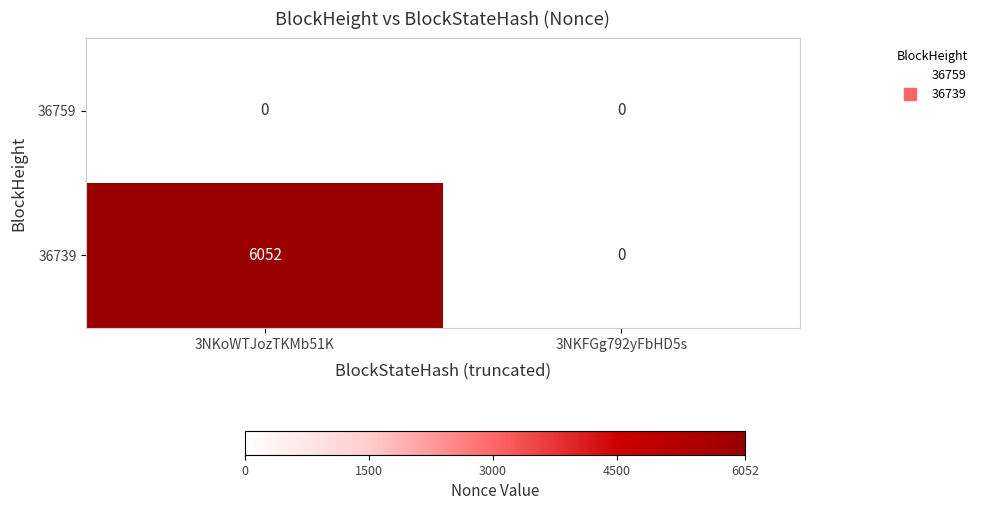

What is the average value of the 36739 series?

3026